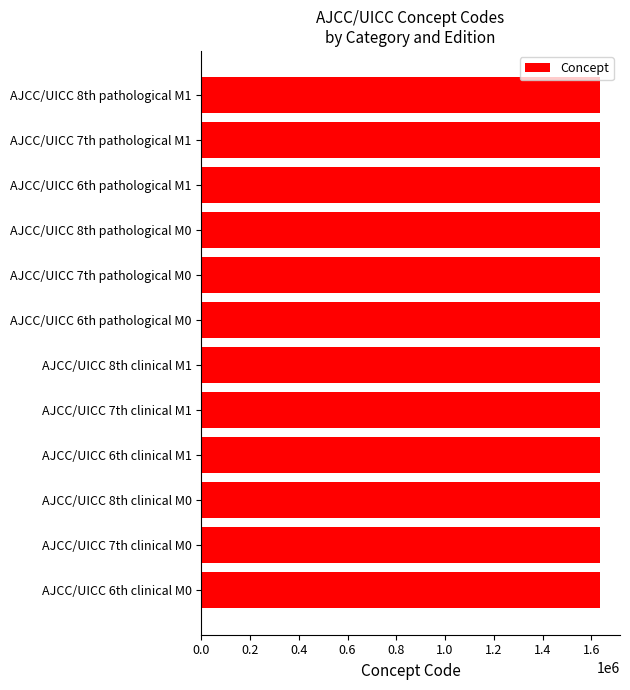

What is the smallest value displayed?

1633276